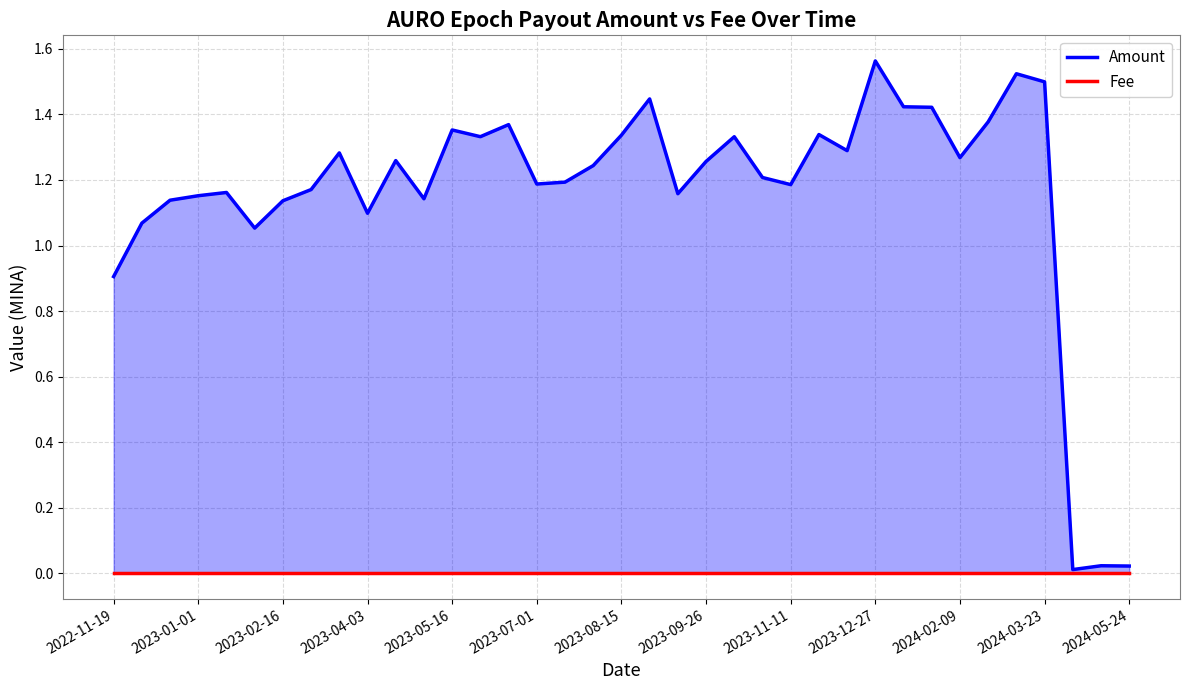

Rank the series by their maximum value, from highest to lowest.

Amount, Fee